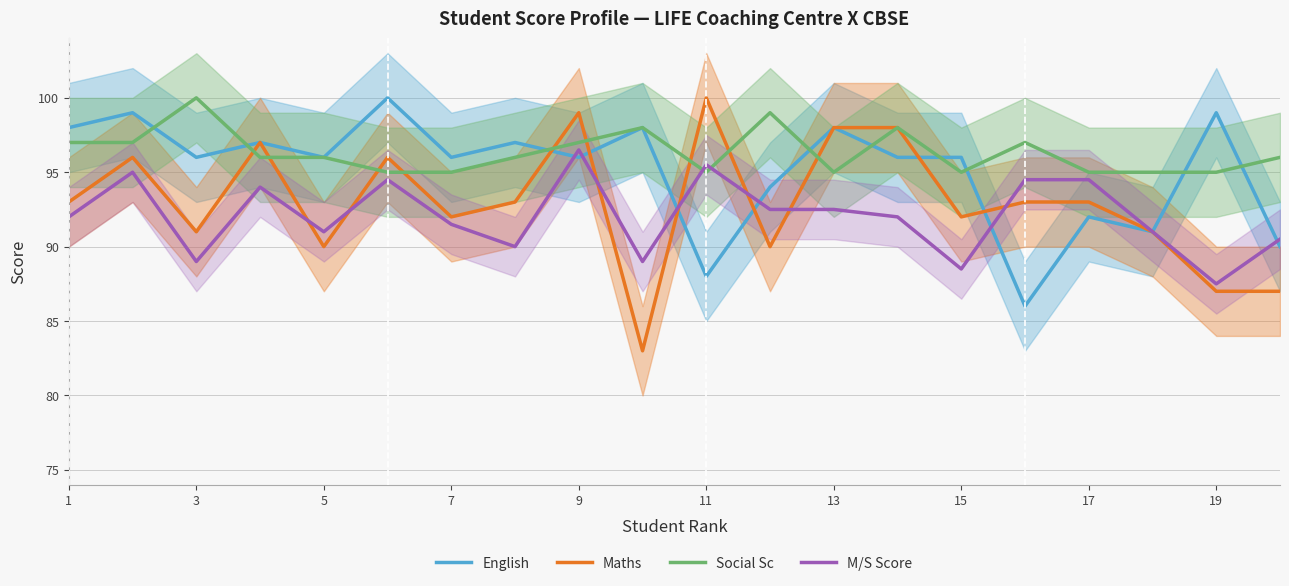

Which series has the largest total across all categories?

Social Sc